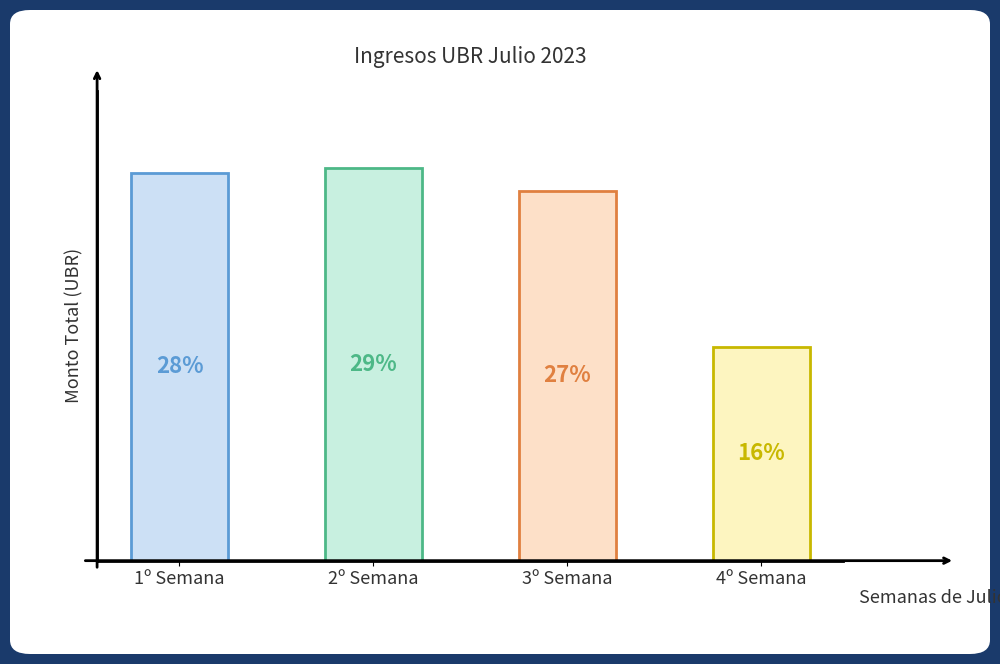

What value does the data have at 1º Semana, to the nearest 10?

7020